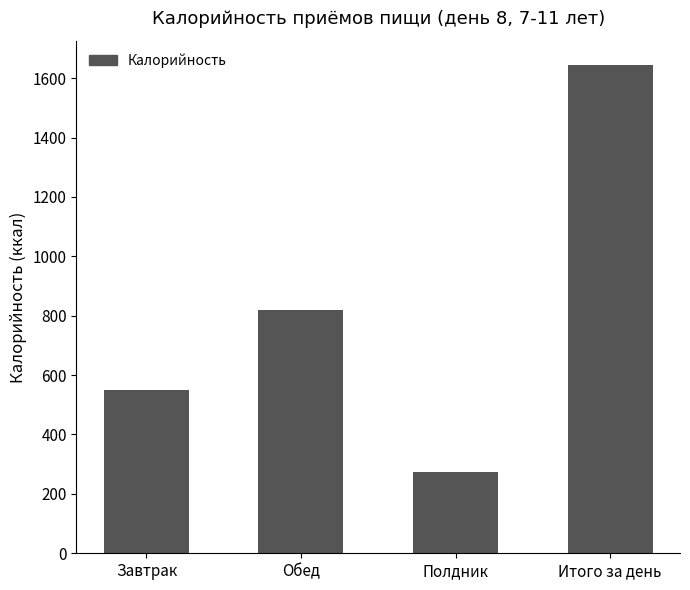

What position from the right is Обед?

3